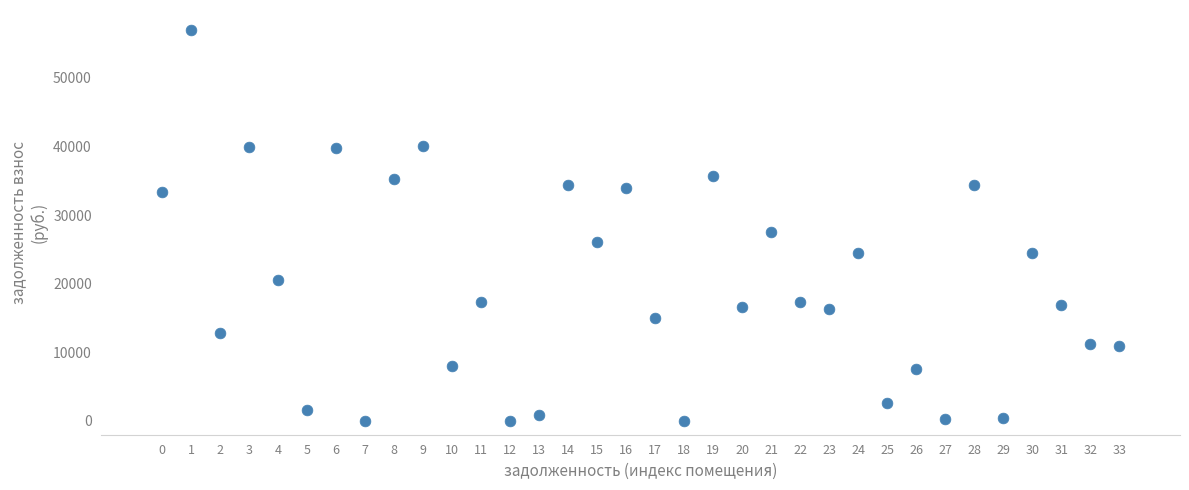

What is the range of Y values (max minus min)?

56921.9